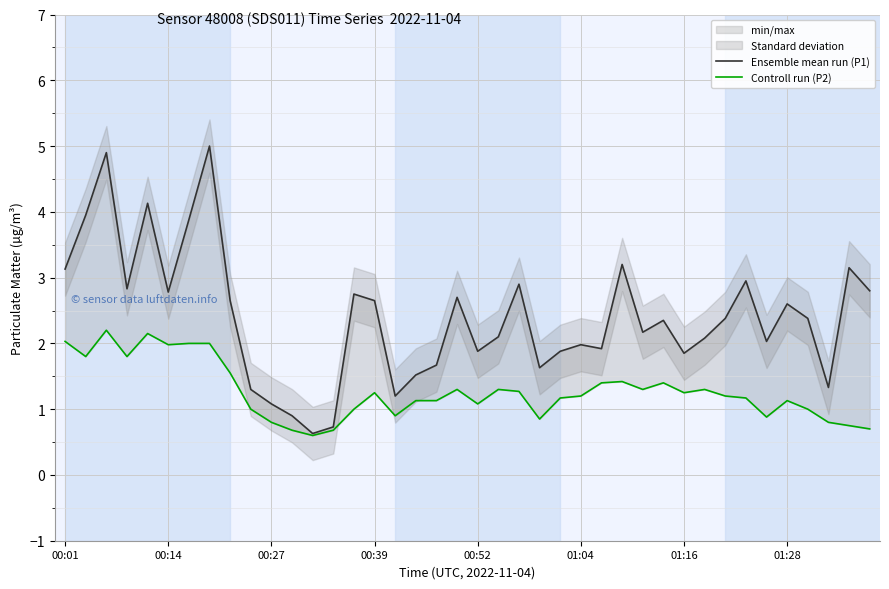

True or false: Controll run (P2) and Ensemble mean run (P1) cross at least once.

False